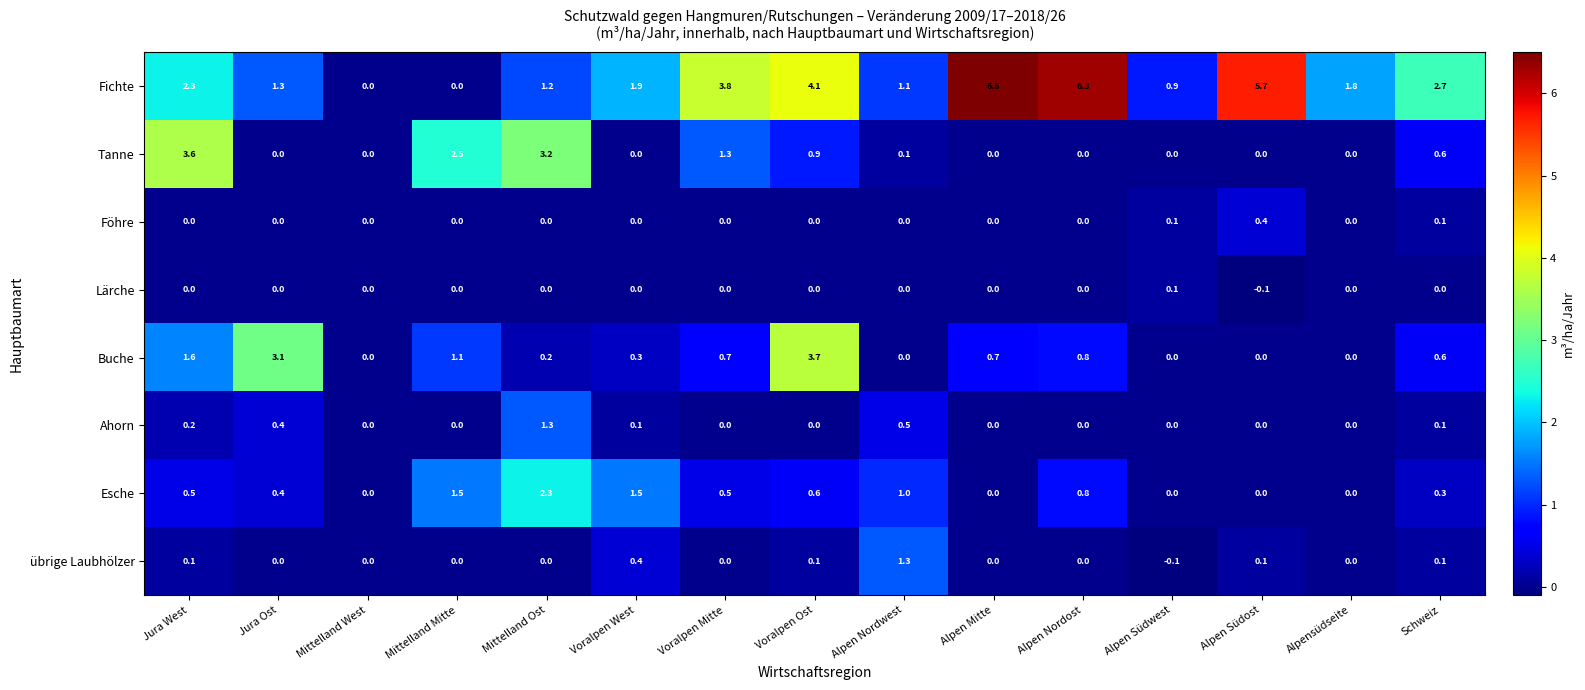

Between Voralpen Ost and Alpen Nordwest, which series saw the biggest shift?

Buche